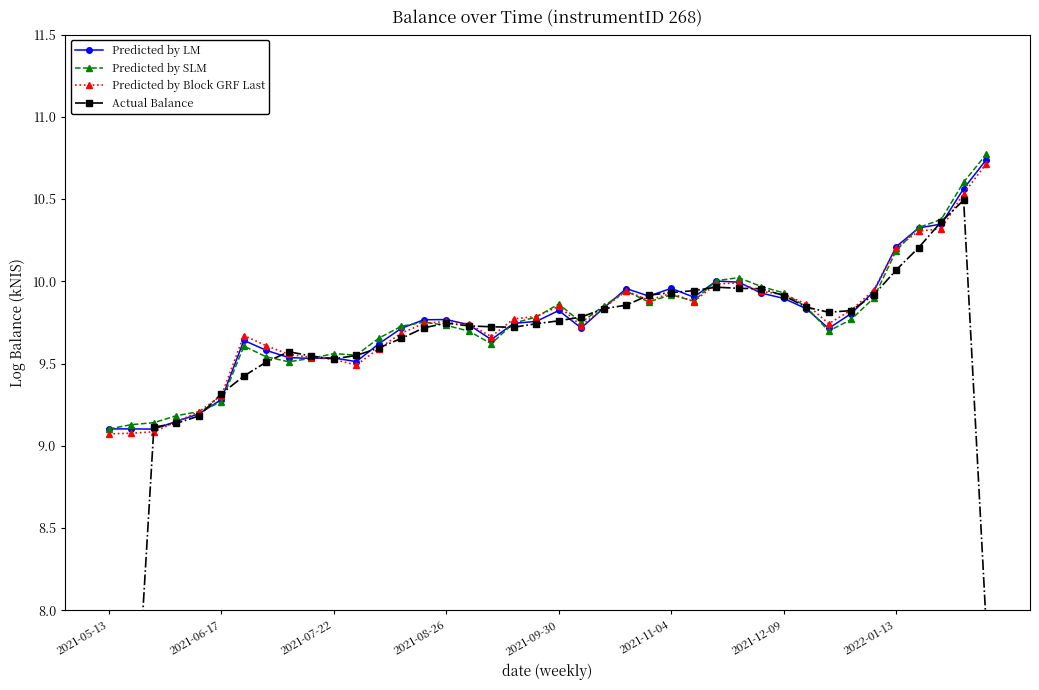

True or false: Predicted by SLM has more than 2 points higher than both neighbors.

True